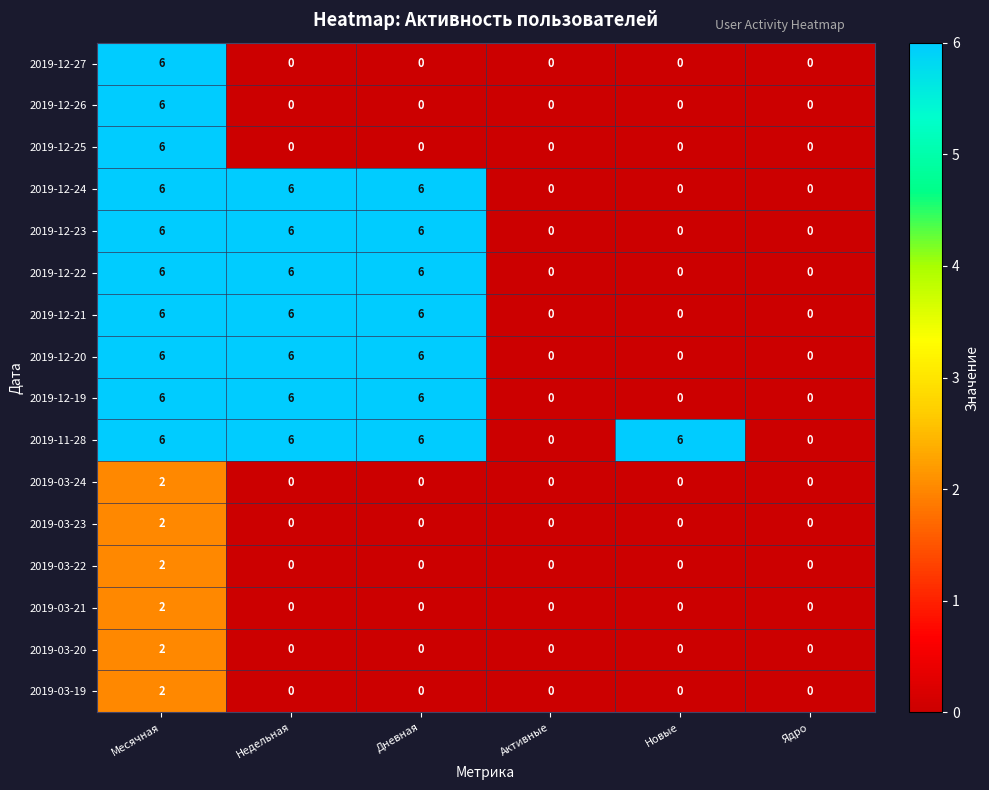

The 2019-03-22 series shows 0 at Недельная. True or false?

True